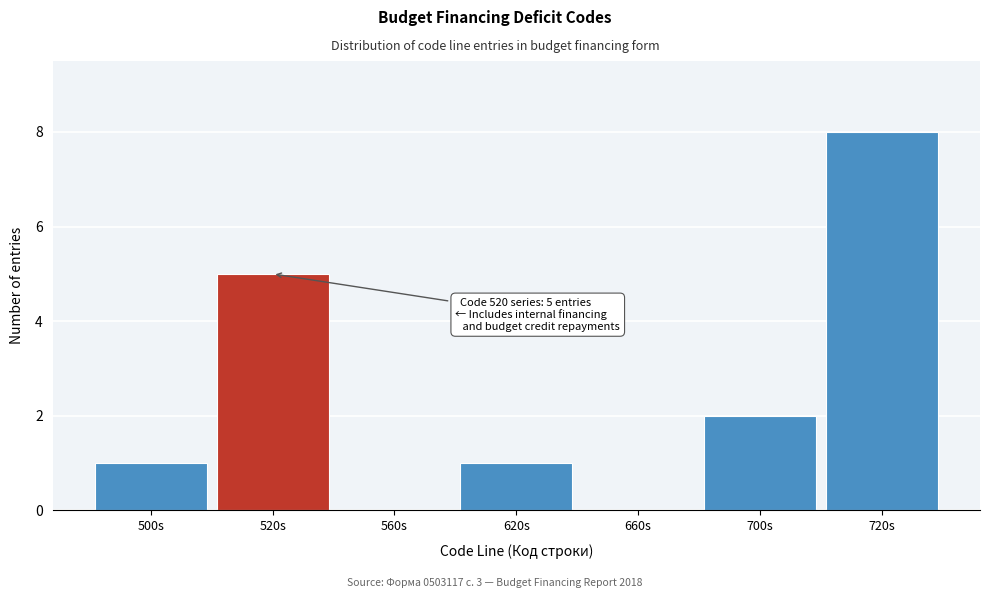

Reading left to right, extract all data points from this chart.

500s=1	520s=5	560s=0	620s=1	660s=0	700s=2	720s=8